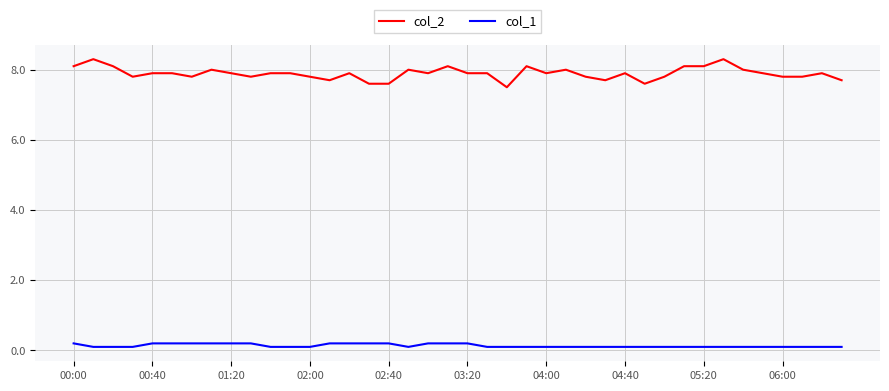

Which series has the largest range (max minus min)?

col_2